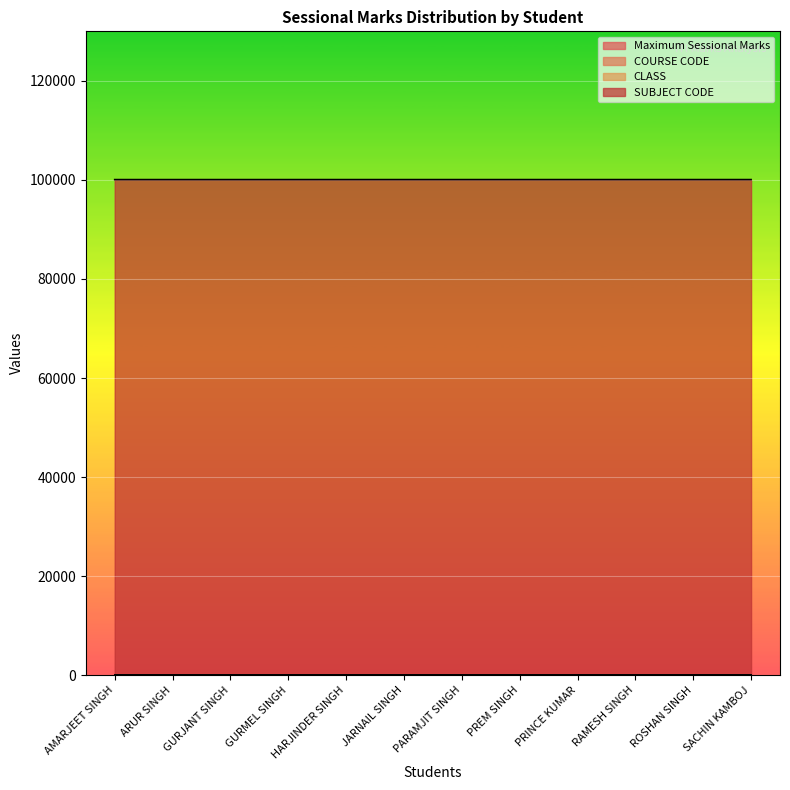

Reading left to right, extract all data points from this chart.

Maximum Sessional Marks: 20	20	20	20	20	20	20	20	20	20	20	20
COURSE CODE: 114	114	114	114	114	114	114	114	114	114	114	114
CLASS: 2	2	2	2	2	2	2	2	2	2	2	2
SUBJECT CODE: 99931	99931	99931	99931	99932	99932	99932	99932	99933	99933	99933	99933